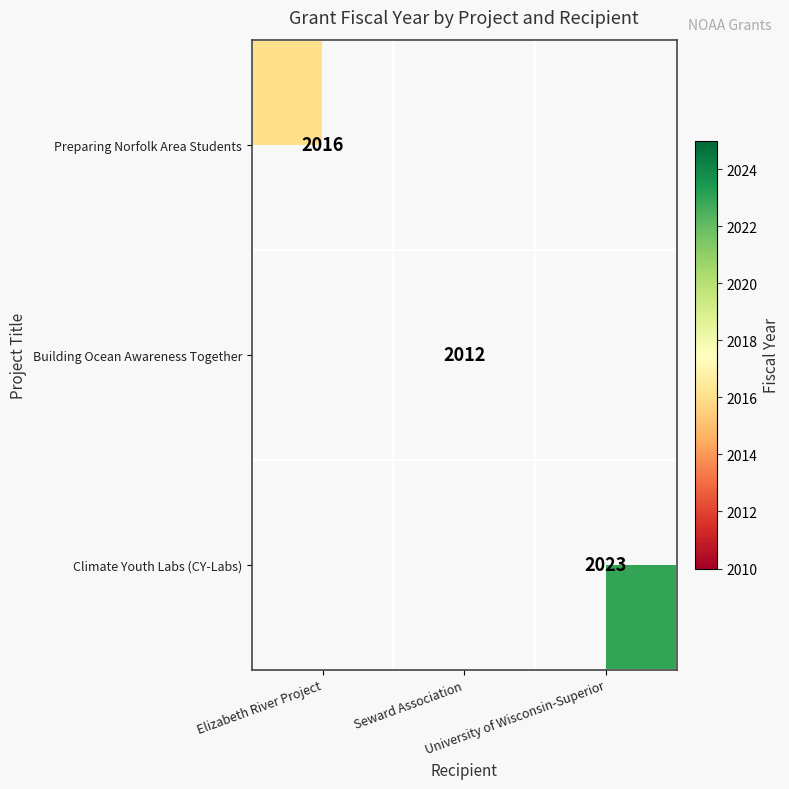

What is the minimum value shown in the chart?

2012.0